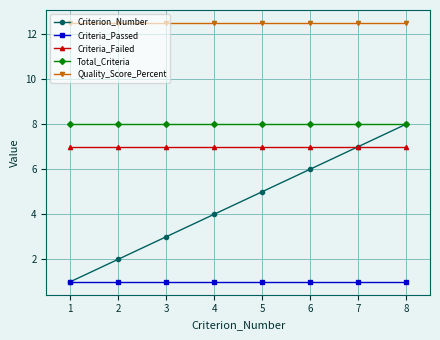

What is the spread (max minus min) of values at 3?

11.5